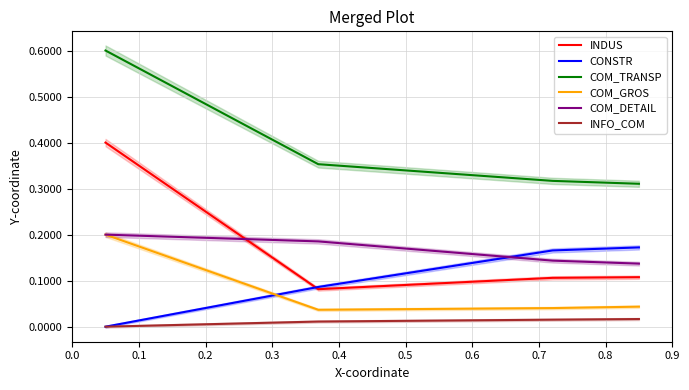

True or false: COM_TRANSP and INDUS cross at least once.

False